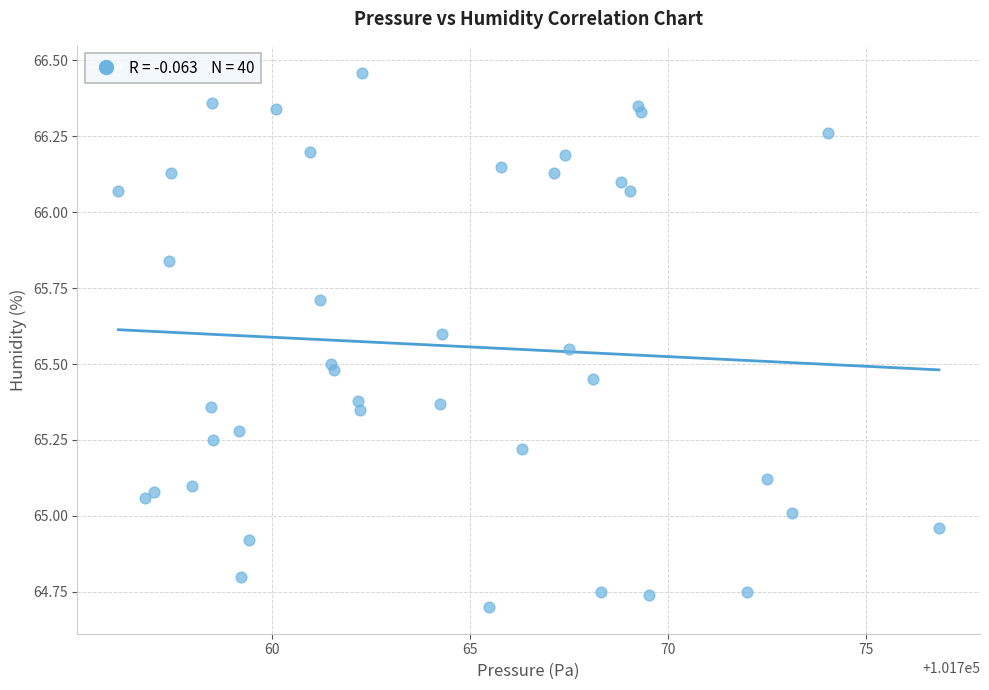

What is the range of X values (max minus min)?

20.7